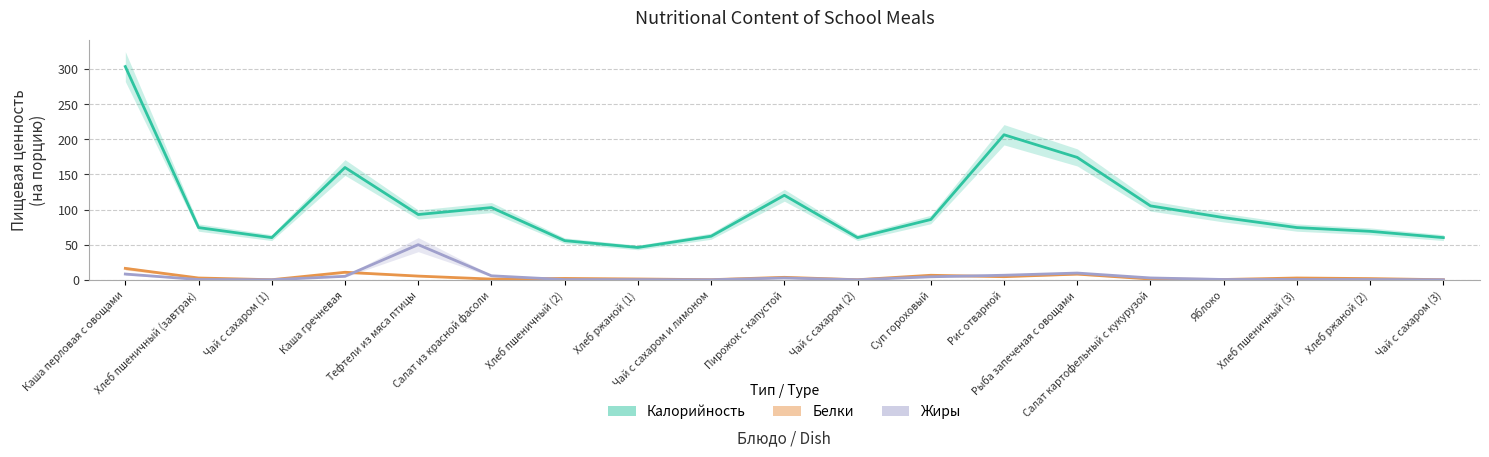

How many categories are shown in the chart?

19